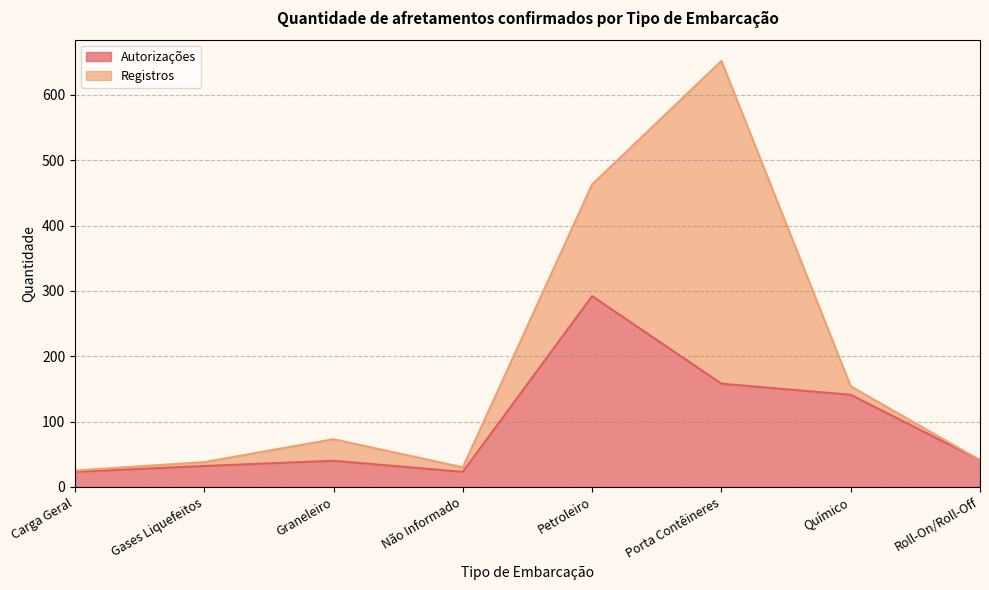

Approximately how many times larger is the value at Roll-On/Roll-Off compared to Graneleiro?

1.0